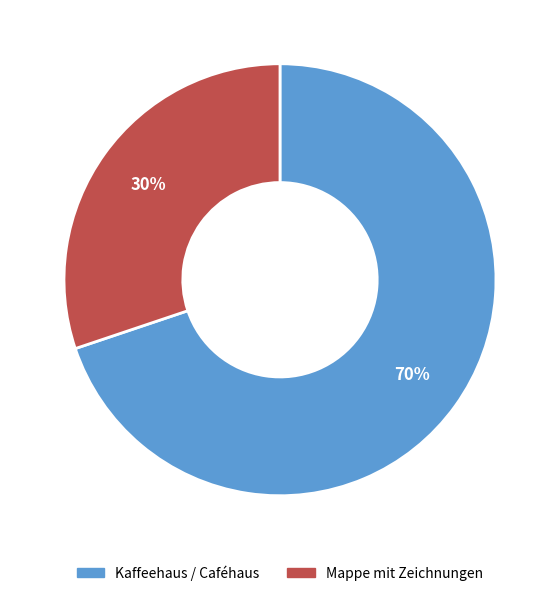

Approximately how many times larger is the value at Kaffeehaus / Caféhaus compared to Mappe mit Zeichnungen?

2.3